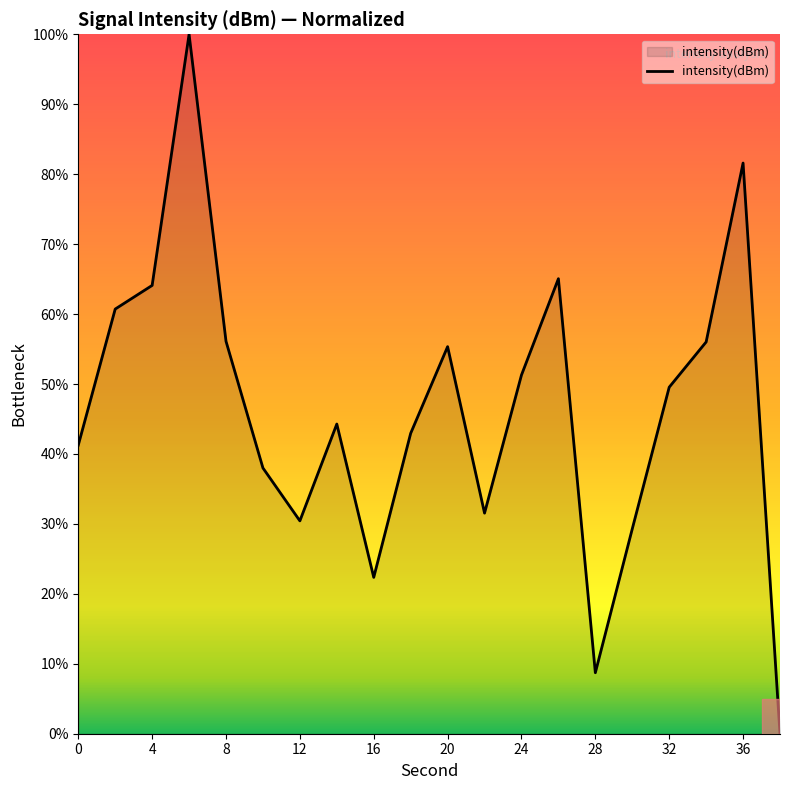

What is the difference between the maximum and minimum values?

100.0